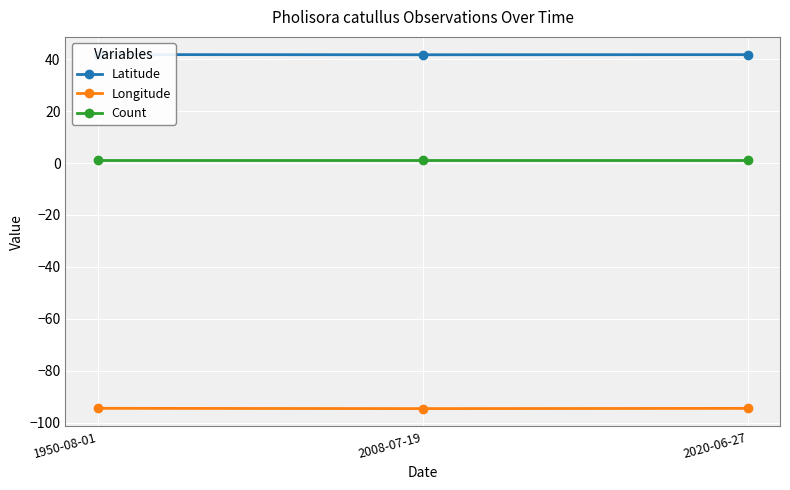

Which category has the highest value in the Latitude series?

1950-08-01